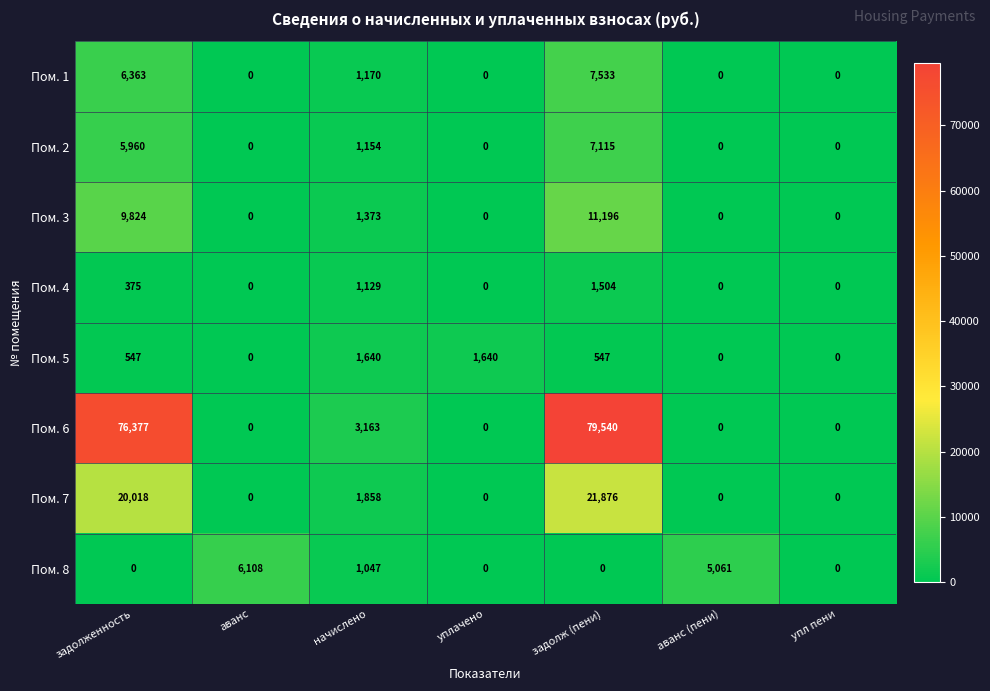

Rank the series by their maximum value, from highest to lowest.

Пом. 6, Пом. 7, Пом. 3, Пом. 1, Пом. 2, Пом. 8, Пом. 5, Пом. 4